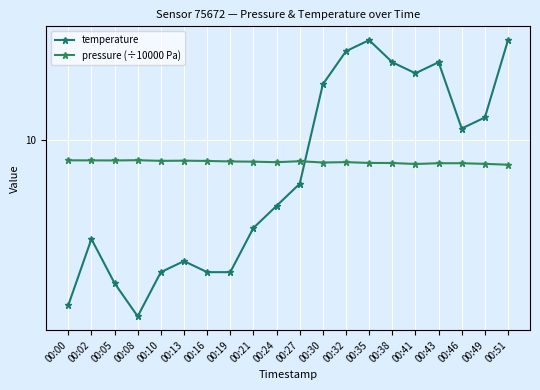

Is this an area chart (filled region under the line)?

No